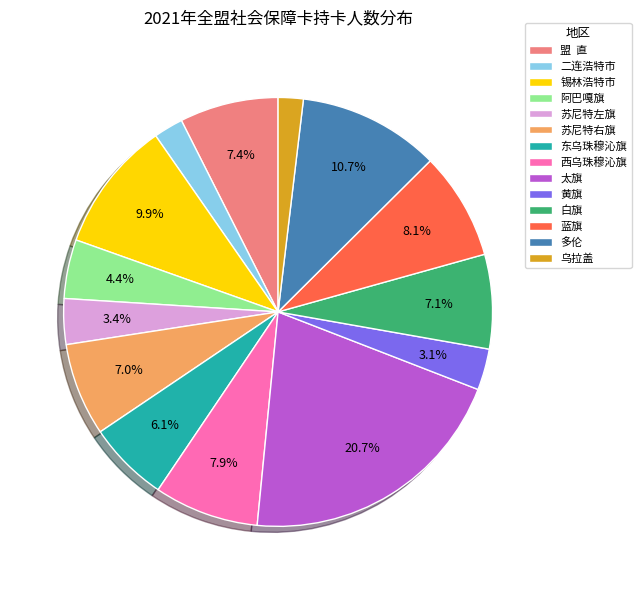

Count the number of slices in the pie.

14